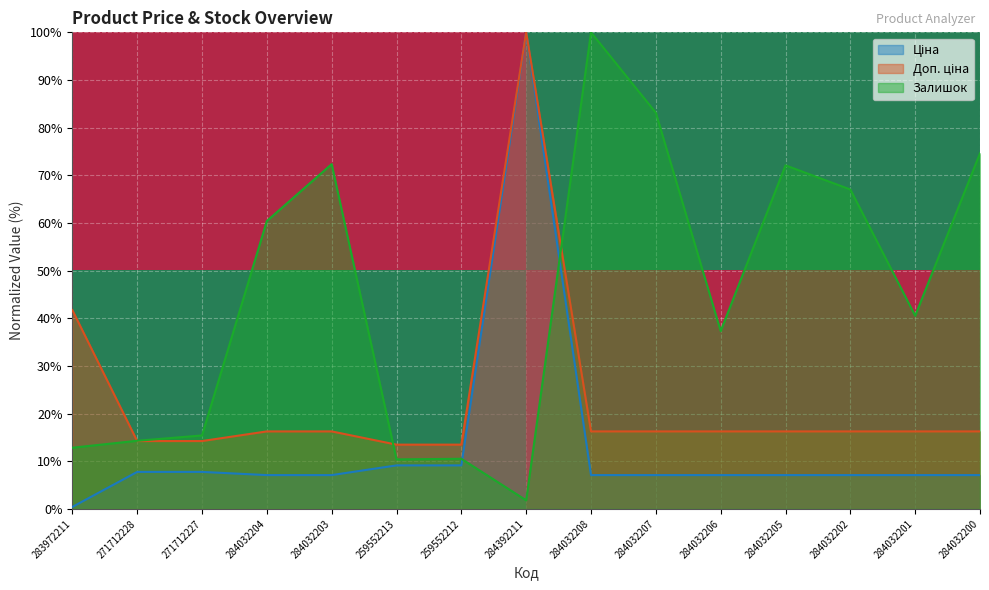

What is the highest value of the Залишок series?

100.0